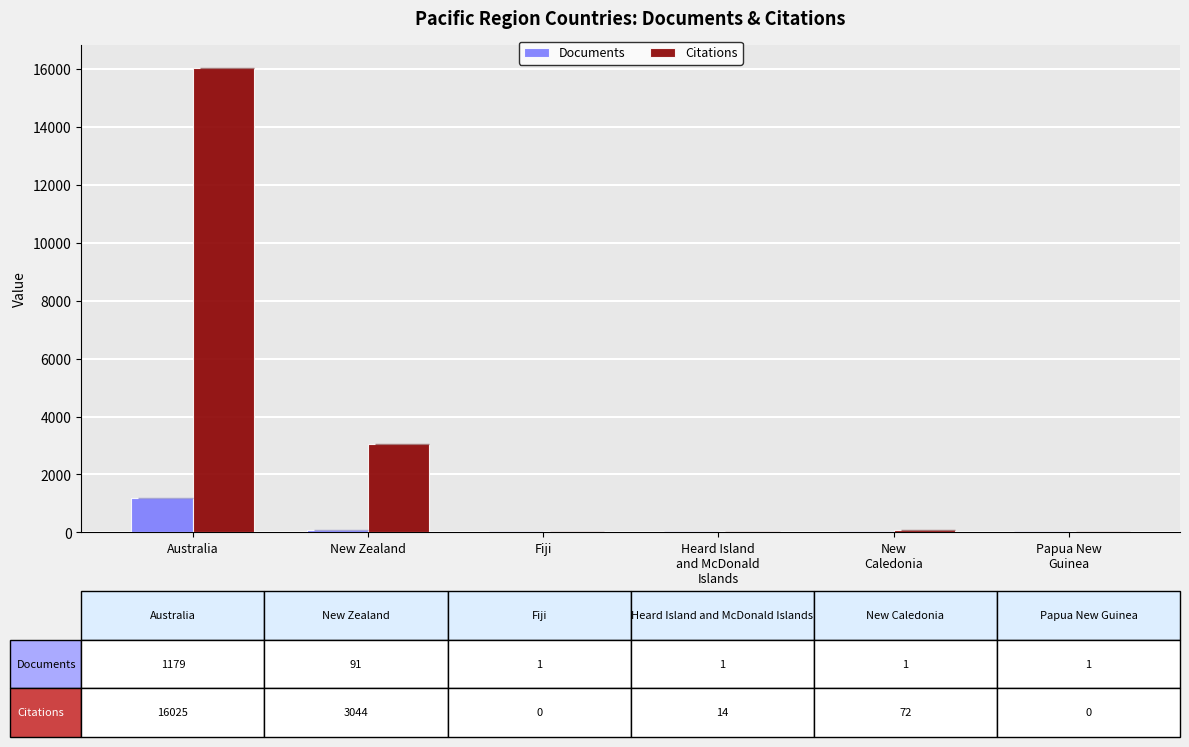

True or false: Citations has a value of 14 at Heard Island
and McDonald
Islands.

True